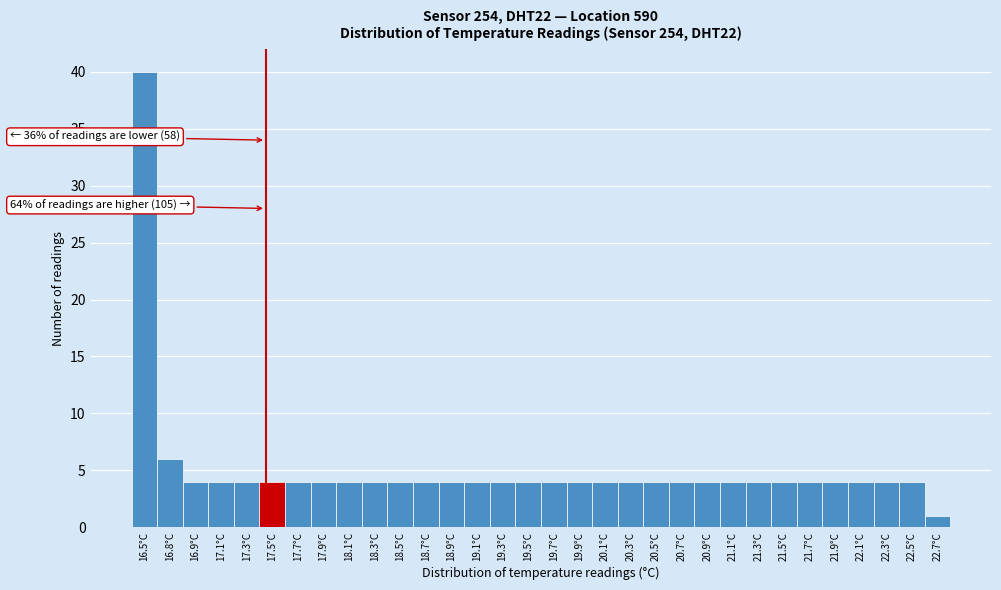

Over which range of the x-axis is the bar tallest?

16.45 to 16.65